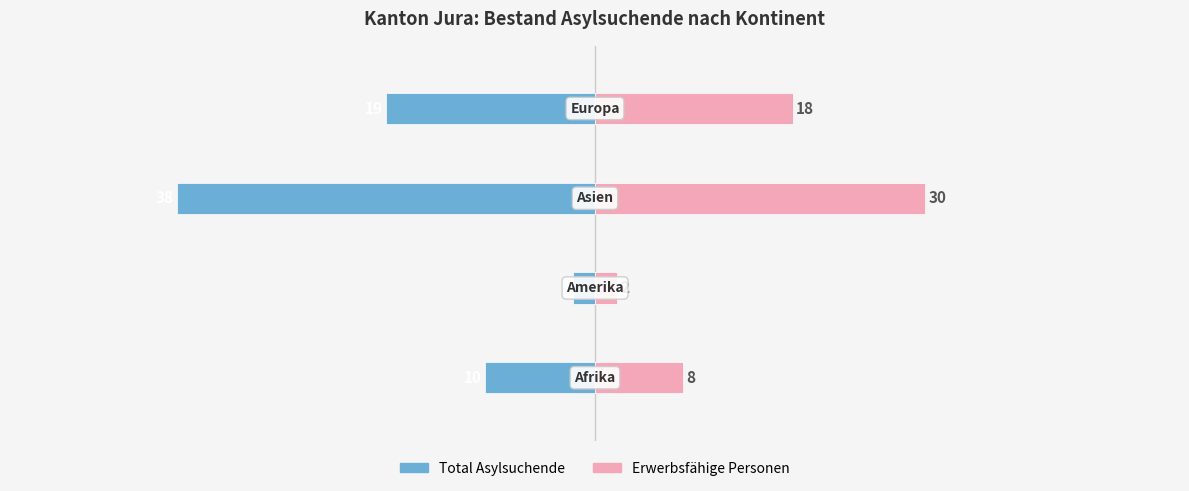

What is the difference between the maximum and minimum values in the Erwerbsfähige Personen series?

28